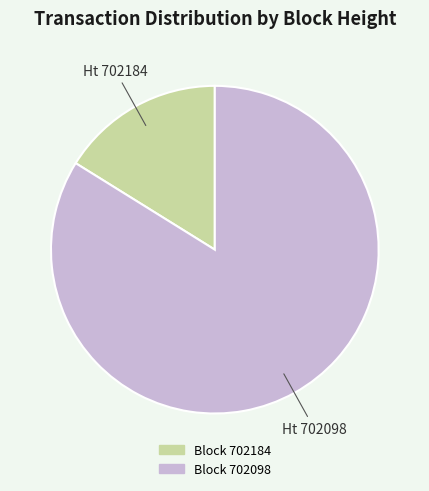

Is there a majority slice in this chart?

Yes